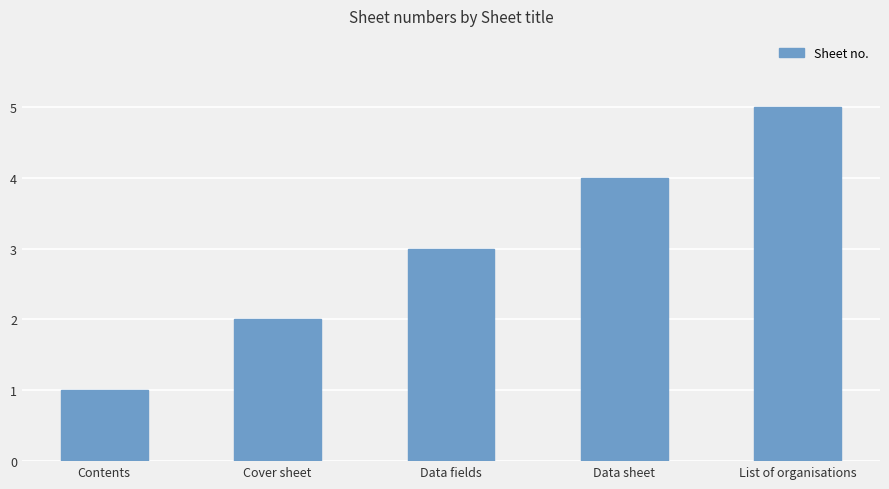

Reading left to right, transcribe all the data shown in this chart.

Contents=1	Cover sheet=2	Data fields=3	Data sheet=4	List of organisations=5